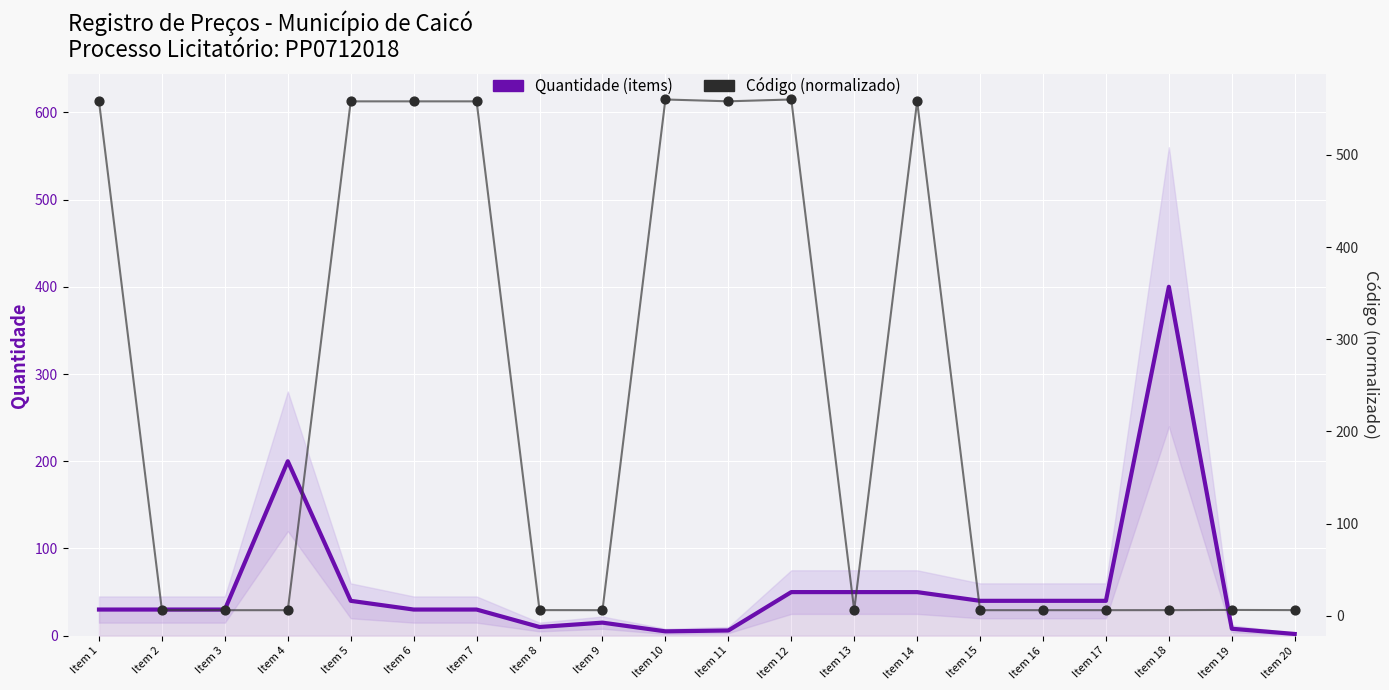

Which series contains the lowest Y value?

Quantidade (items)